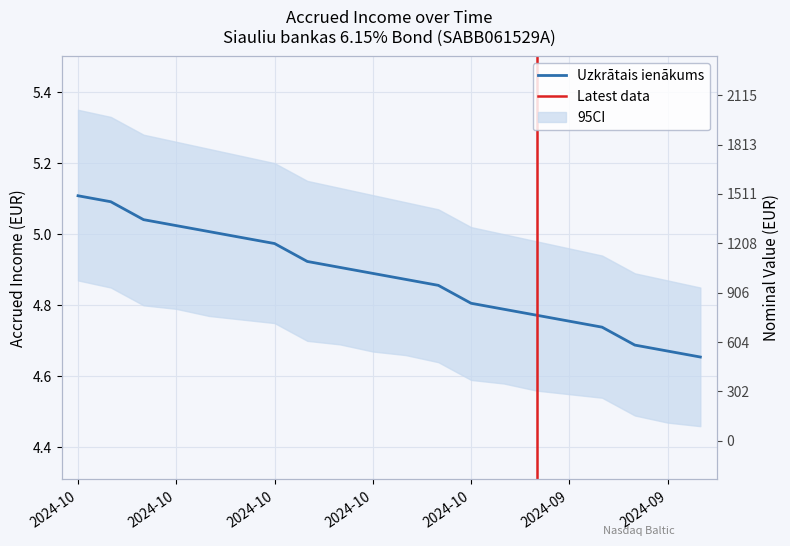

Is this an area chart (filled region under the line)?

No